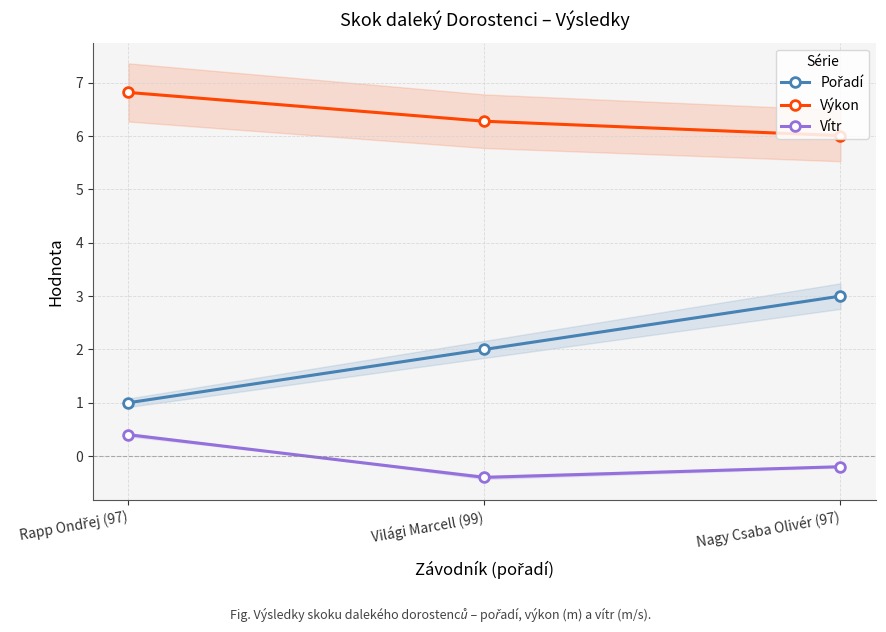

Rank the categories by Výkon value from lowest to highest.

Nagy Csaba Olivér (97), Világi Marcell (99), Rapp Ondřej (97)